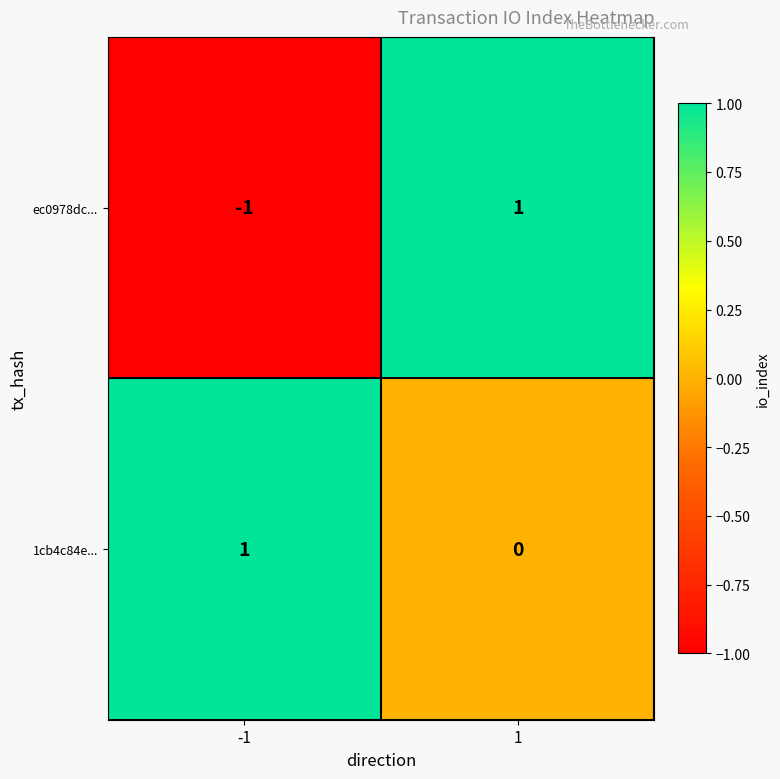

Between -1 and 1, which series saw the biggest shift?

ec0978dc...